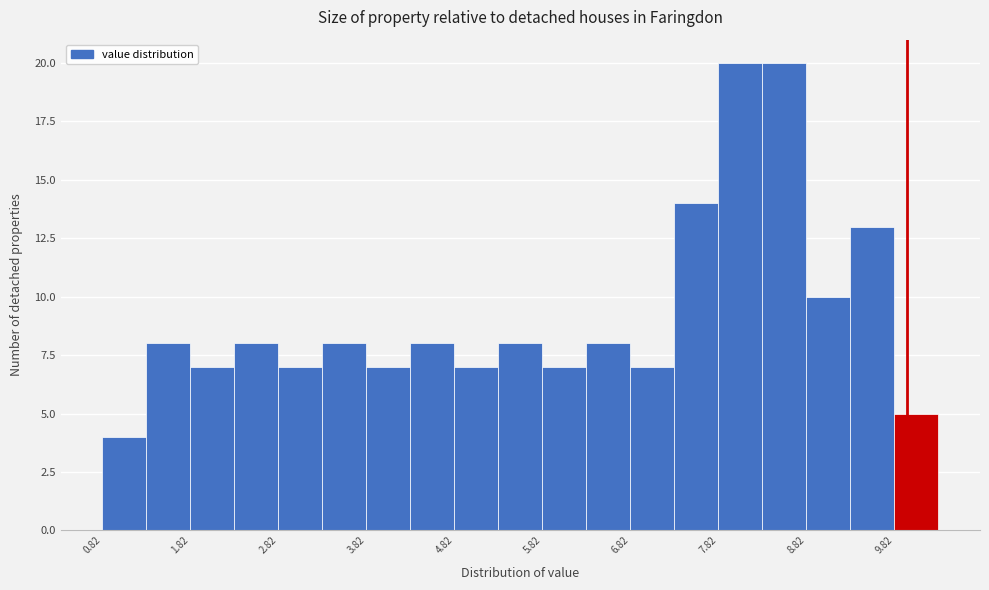

Reading left to right, list every bar in this chart as the range it spans on the x-axis followed by its height. Neither the bar edges nor the heights are printed on the chart, so give them approximately, as read against the axes.

0.82 to 1.32: 4
1.32 to 1.82: 8
1.82 to 2.32: 7
2.32 to 2.82: 8
2.82 to 3.32: 7
3.32 to 3.82: 8
3.82 to 4.32: 7
4.32 to 4.82: 8
4.82 to 5.32: 7
5.32 to 5.82: 8
5.82 to 6.32: 7
6.32 to 6.82: 8
6.82 to 7.32: 7
7.32 to 7.82: 14
7.82 to 8.32: 20
8.32 to 8.82: 20
8.82 to 9.32: 10
9.32 to 9.82: 13
9.82 to 10.32: 5